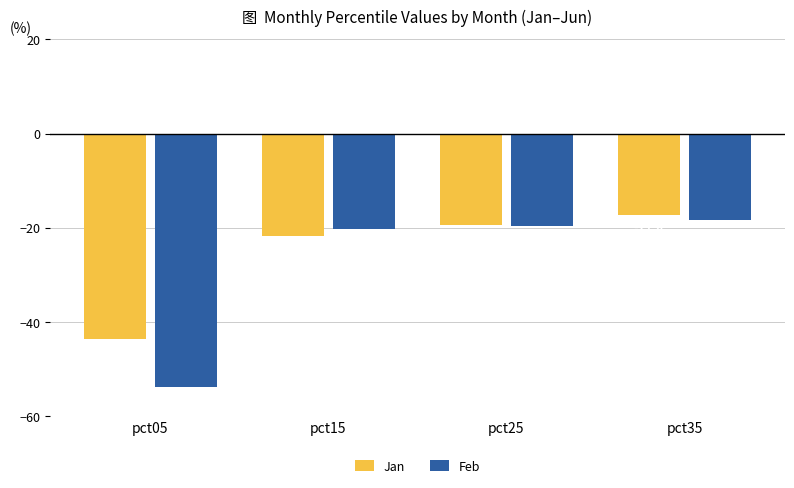

What is the greatest value displayed?

-17.4